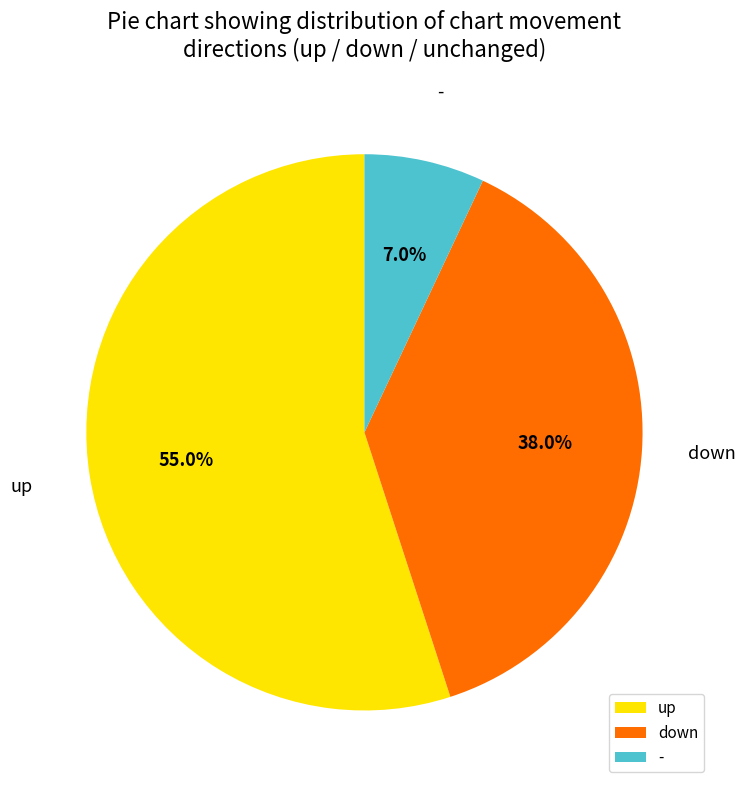

True or false: - accounts for 16% of the total.

False